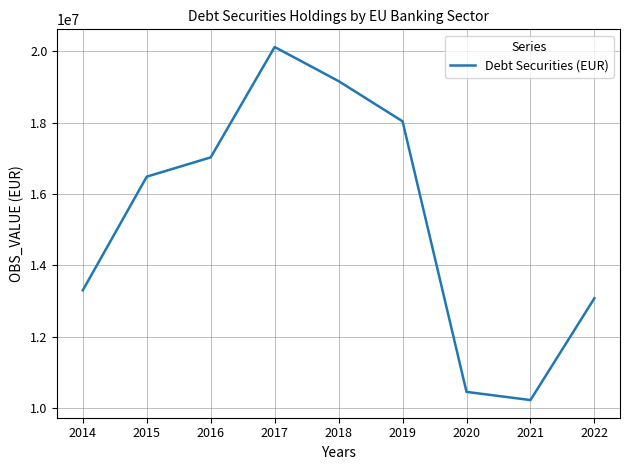

How many values are below 16486144?

4